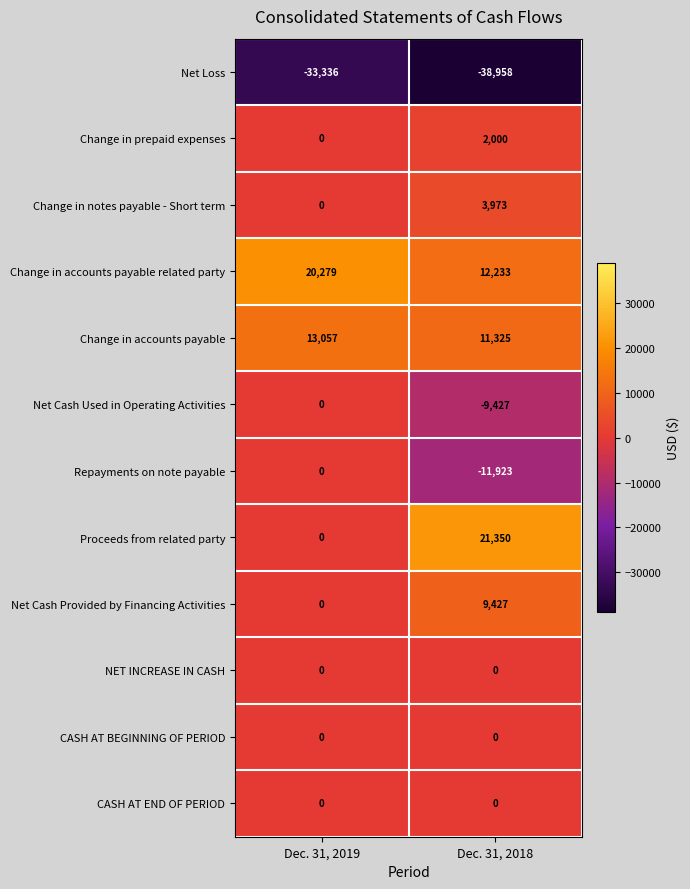

True or false: Change in notes payable - Short term has a value of 861 at Dec. 31, 2018.

False